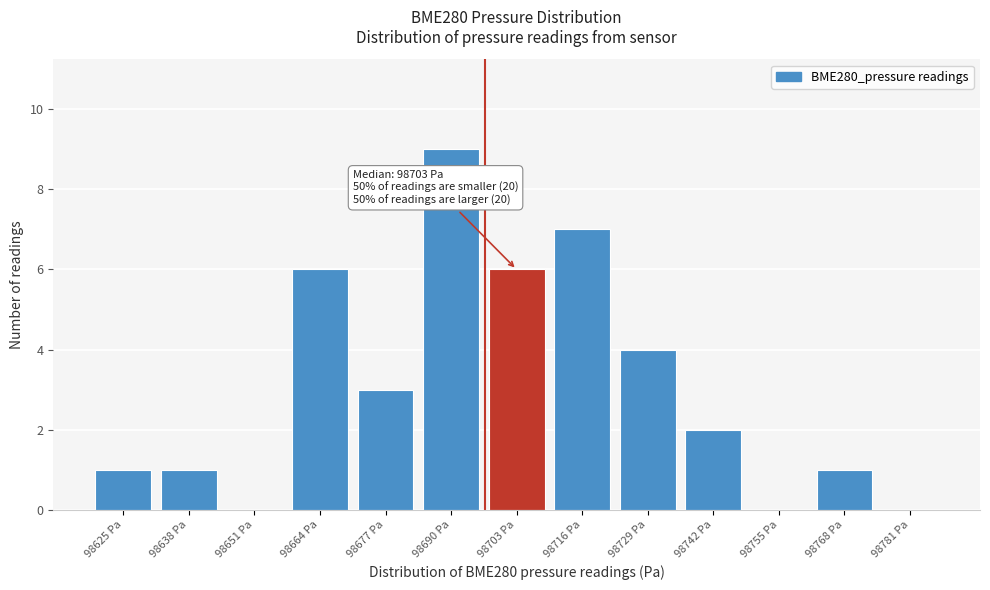

Reading right to left, transcribe all the data shown in this chart.

98781 Pa=0	98768 Pa=1	98755 Pa=0	98742 Pa=2	98729 Pa=4	98716 Pa=7	98703 Pa=6	98690 Pa=9	98677 Pa=3	98664 Pa=6	98651 Pa=0	98638 Pa=1	98625 Pa=1